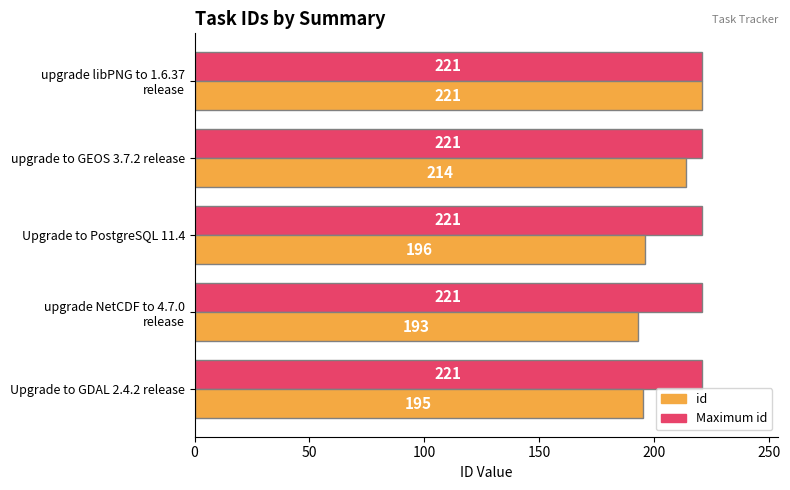

List the labels in order of id value, smallest first.

upgrade NetCDF to 4.7.0
release, Upgrade to GDAL 2.4.2 release, Upgrade to PostgreSQL 11.4, upgrade to GEOS 3.7.2 release, upgrade libPNG to 1.6.37
release